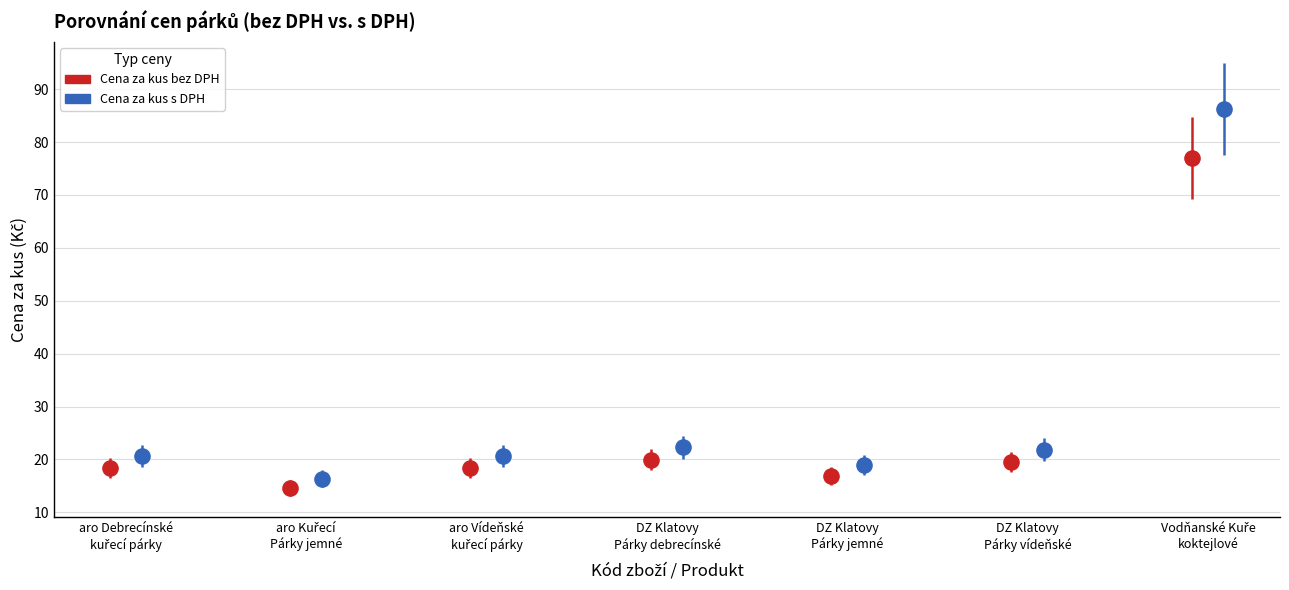

What are all the series names shown in the legend?

Cena za kus bez DPH, Cena za kus s DPH